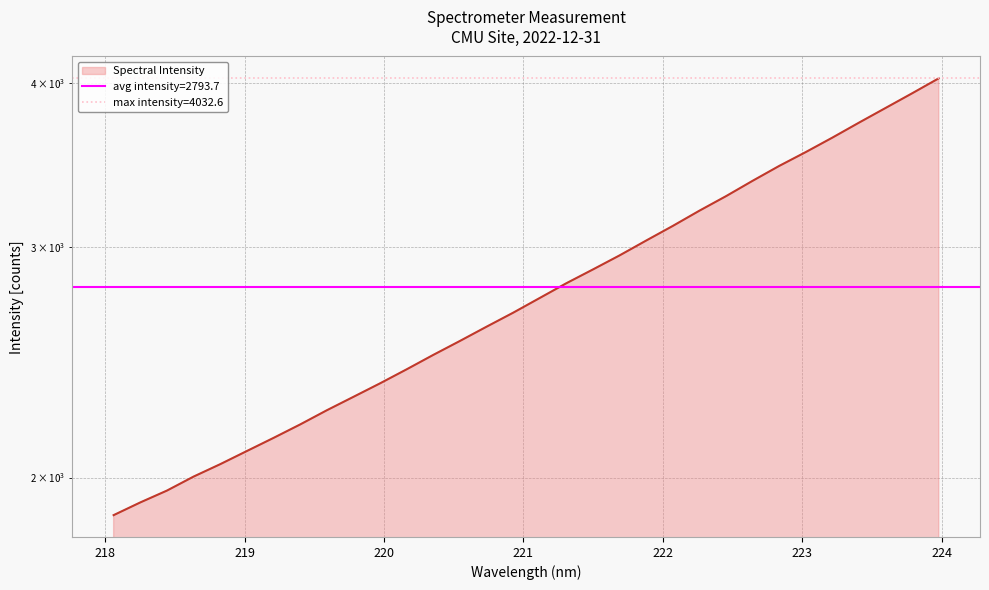

What is the label of the 20th point from the left?

221.6902